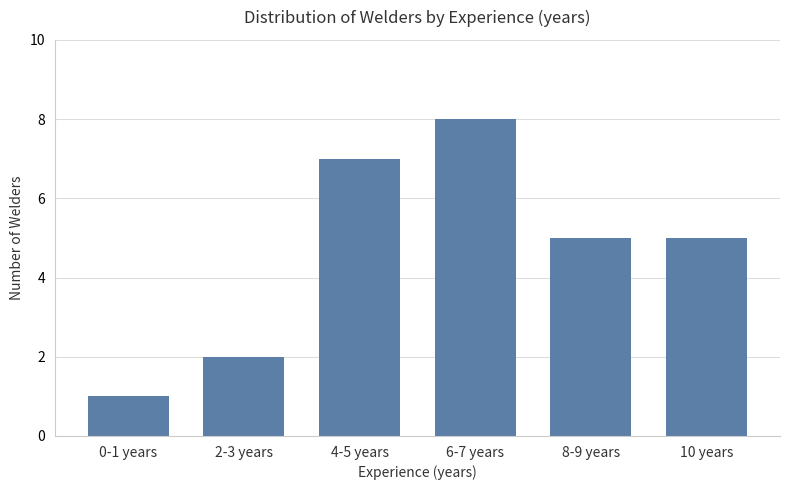

What is the label of the 2nd bar from the left?

2-3 years